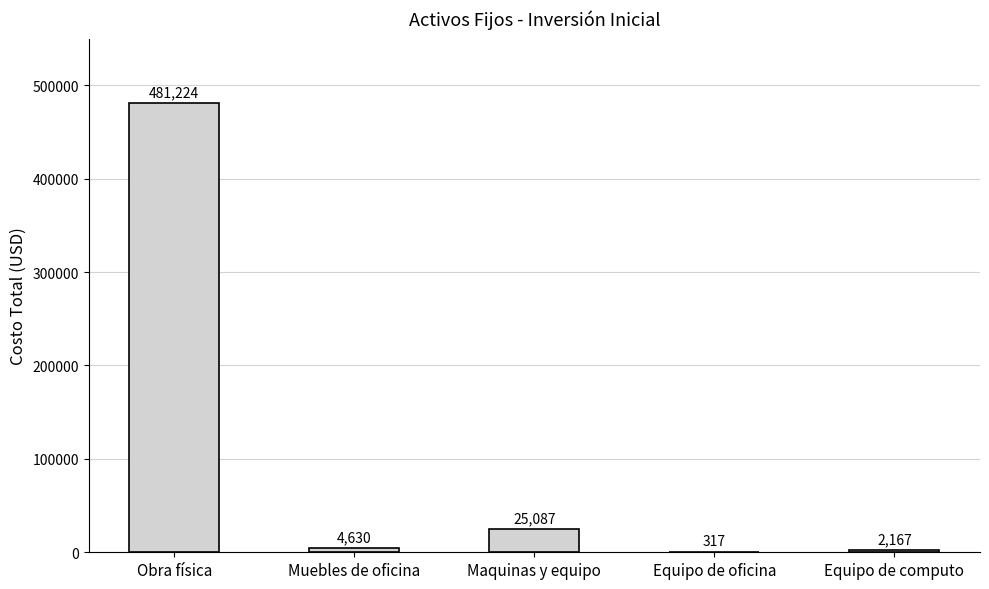

What is the average value?

102685.2